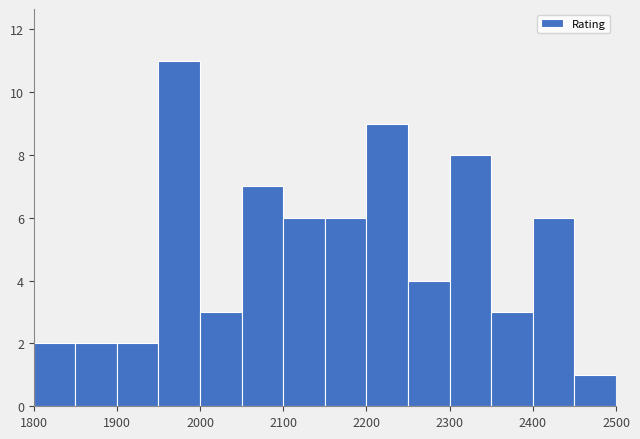

Which range on the x-axis has the tallest bar?

1950 to 2000